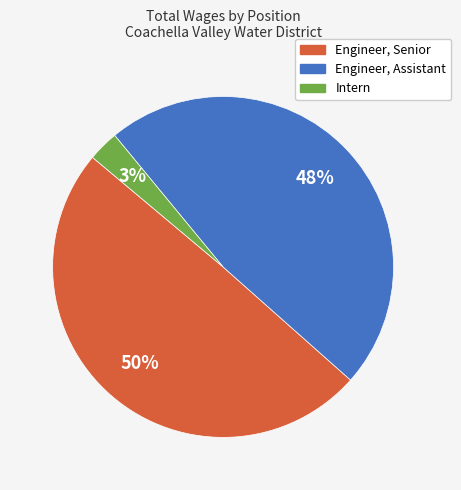

Between Intern and Engineer, Senior, which is larger?

Engineer, Senior